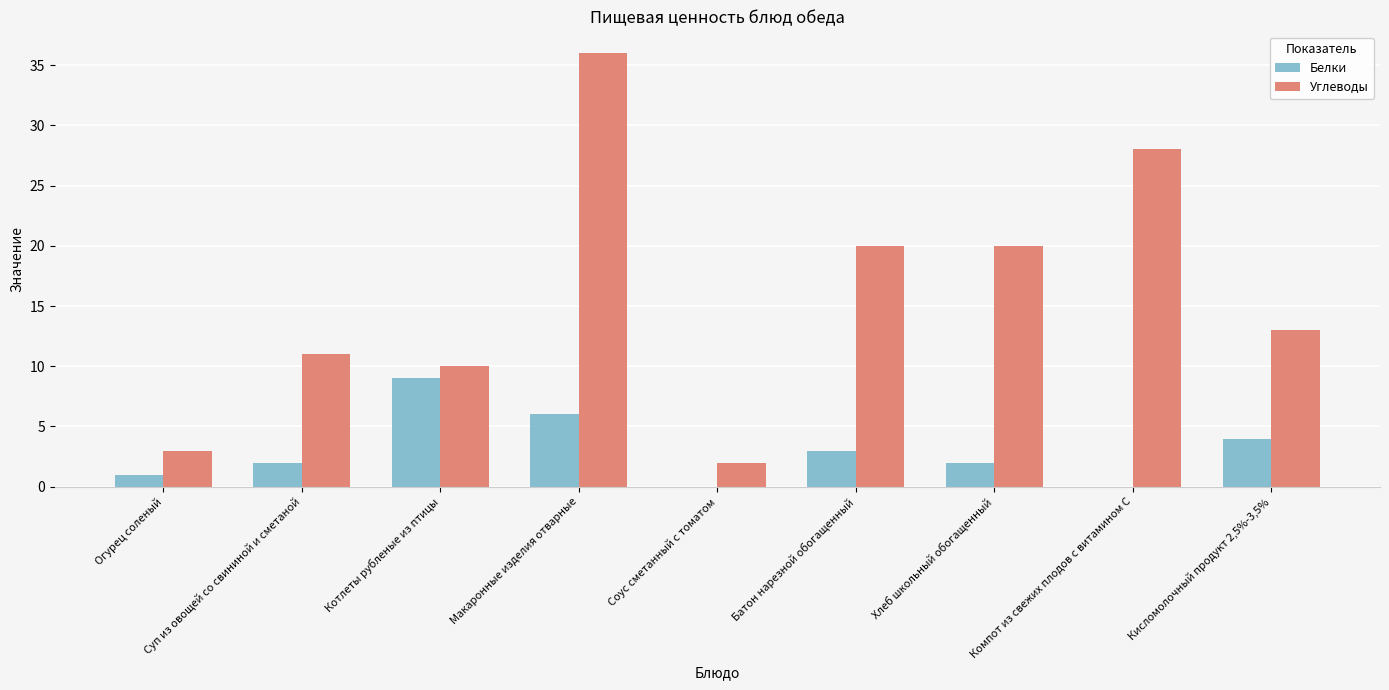

Is the value of Белки at Суп из овощей со свининой и сметаной greater than the value of Углеводы at Суп из овощей со свининой и сметаной?

No